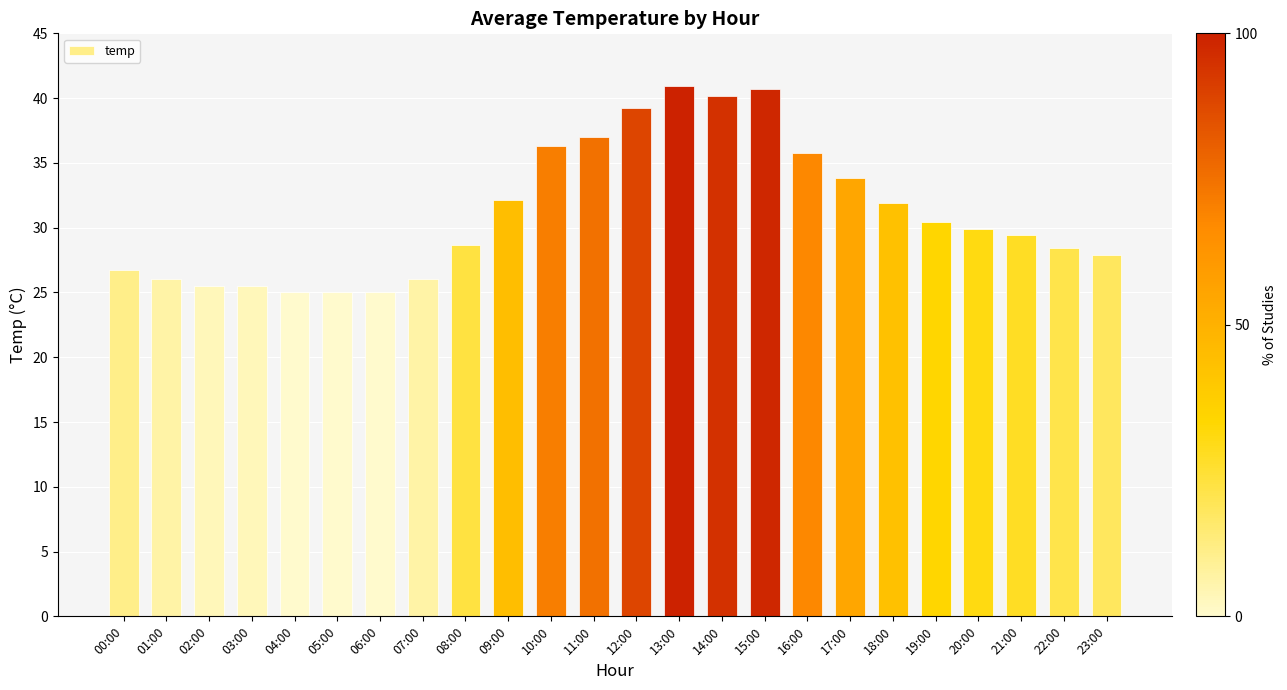

What is the change in value from 02:00 to 09:00?

+6.6